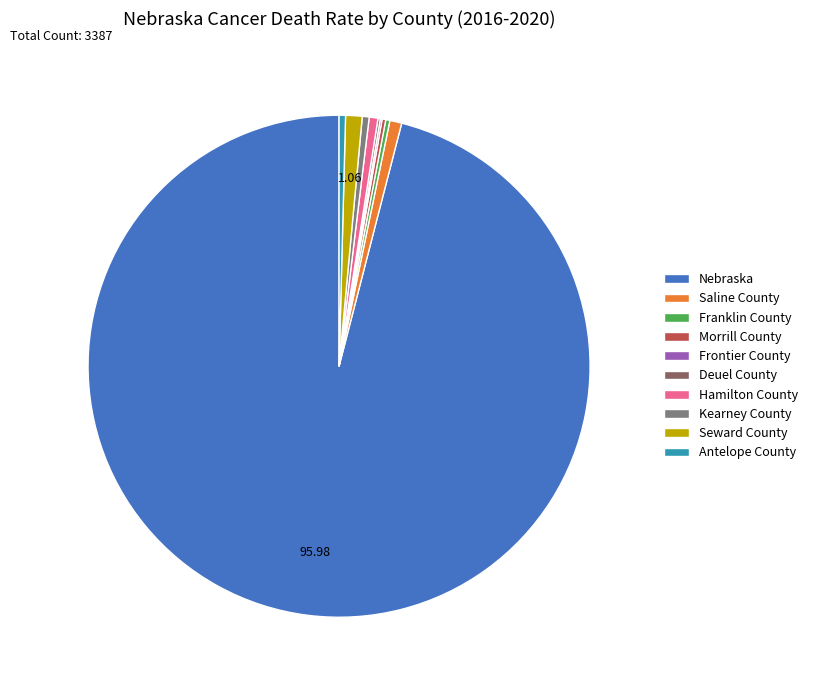

Which category has the biggest portion of the pie?

Nebraska